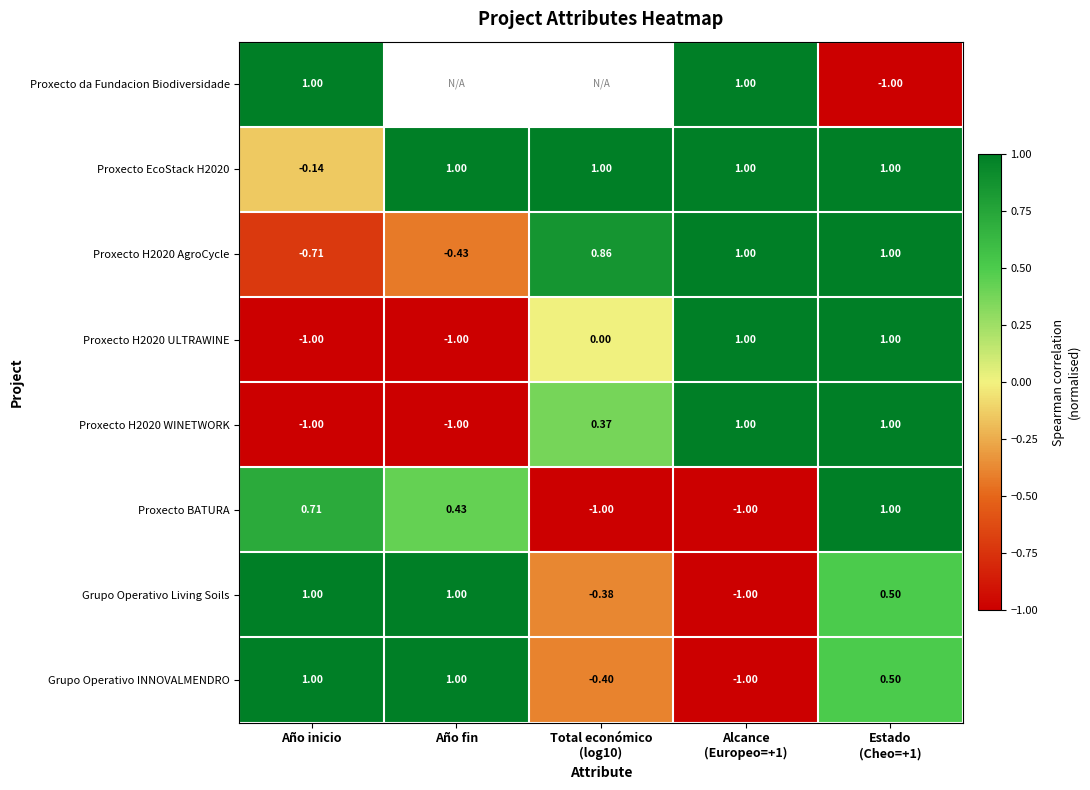

What is the sum of the Proxecto H2020 ULTRAWINE values at Año fin and Año inicio?

-2.0